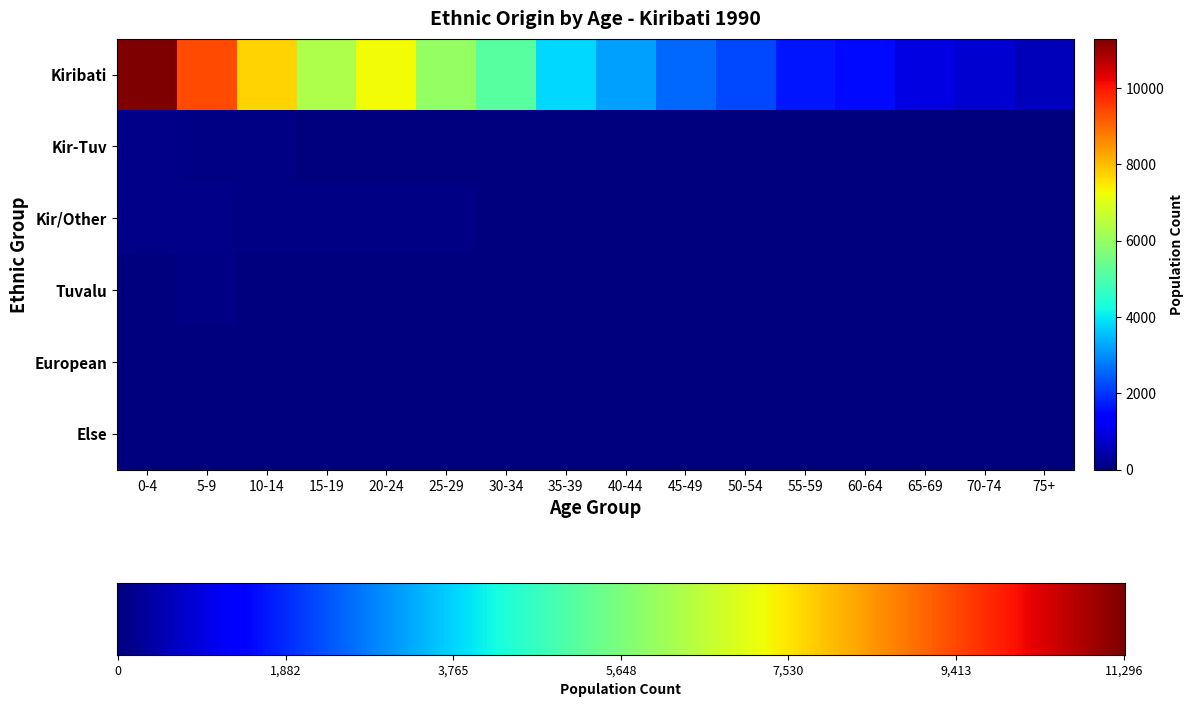

Which series has the largest total across all categories?

Kiribati